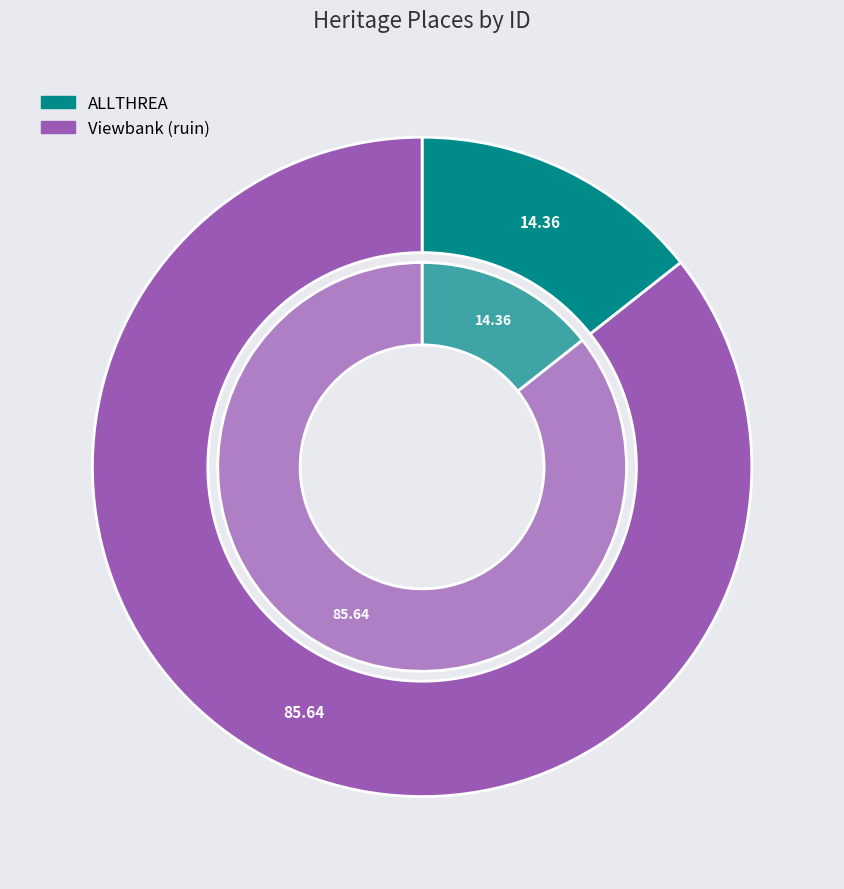

True or false: Viewbank (ruin) accounts for 95% of the total.

False